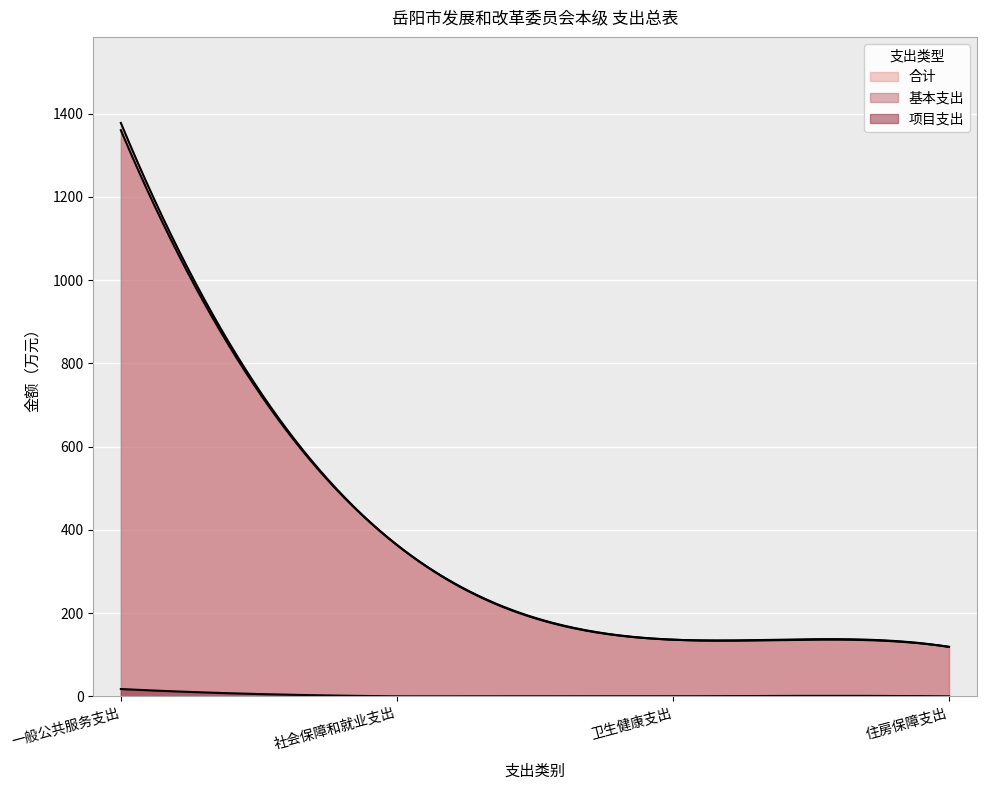

Is the value of 基本支出 at 一般公共服务支出 greater than the value of 项目支出 at 住房保障支出?

Yes